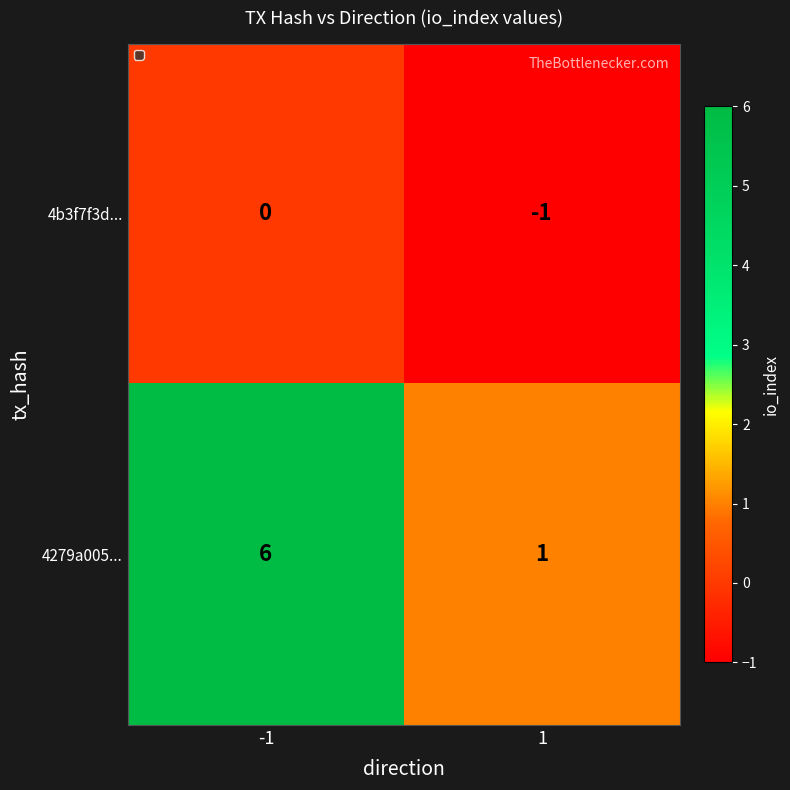

Which series has the widest spread of values?

4279a005...